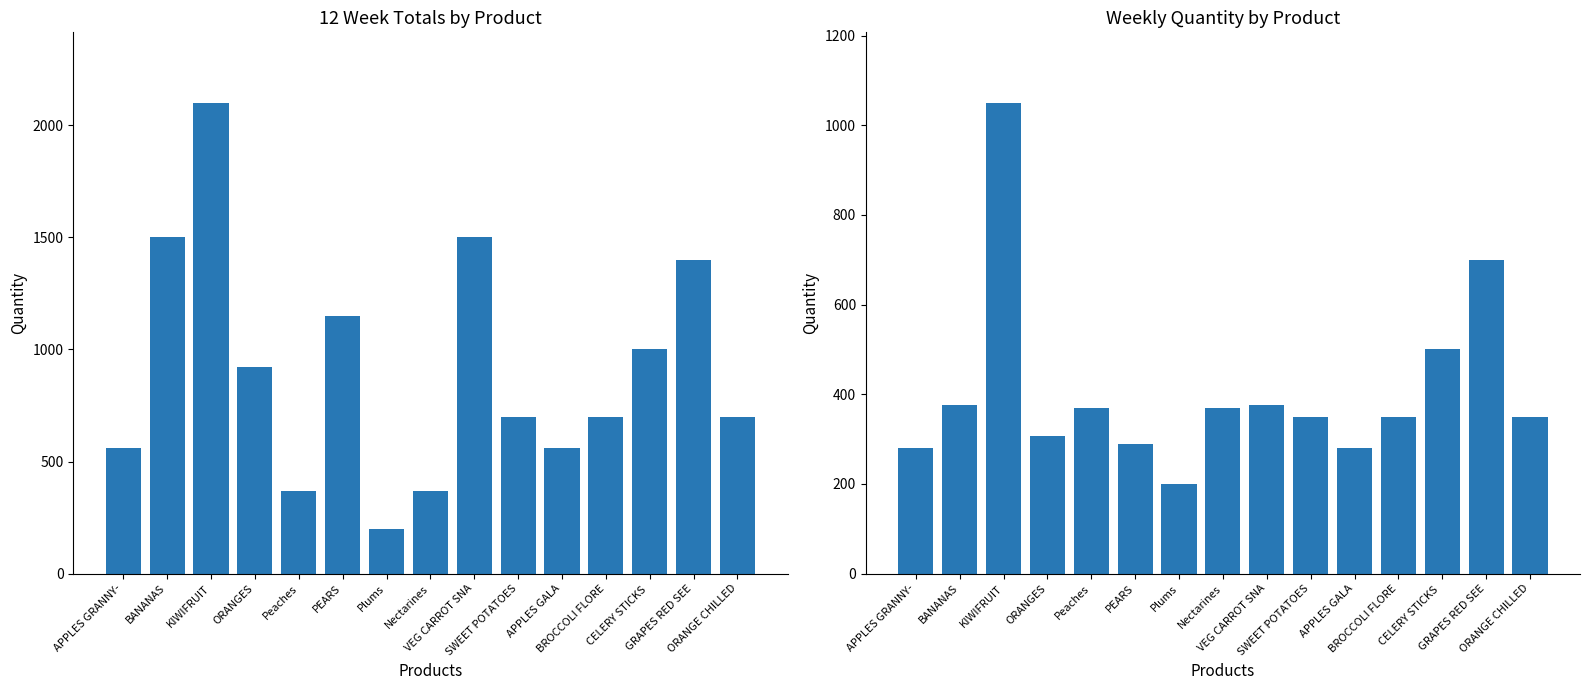

What is the spread (max minus min) of values at BROCCOLI FLORE?

350